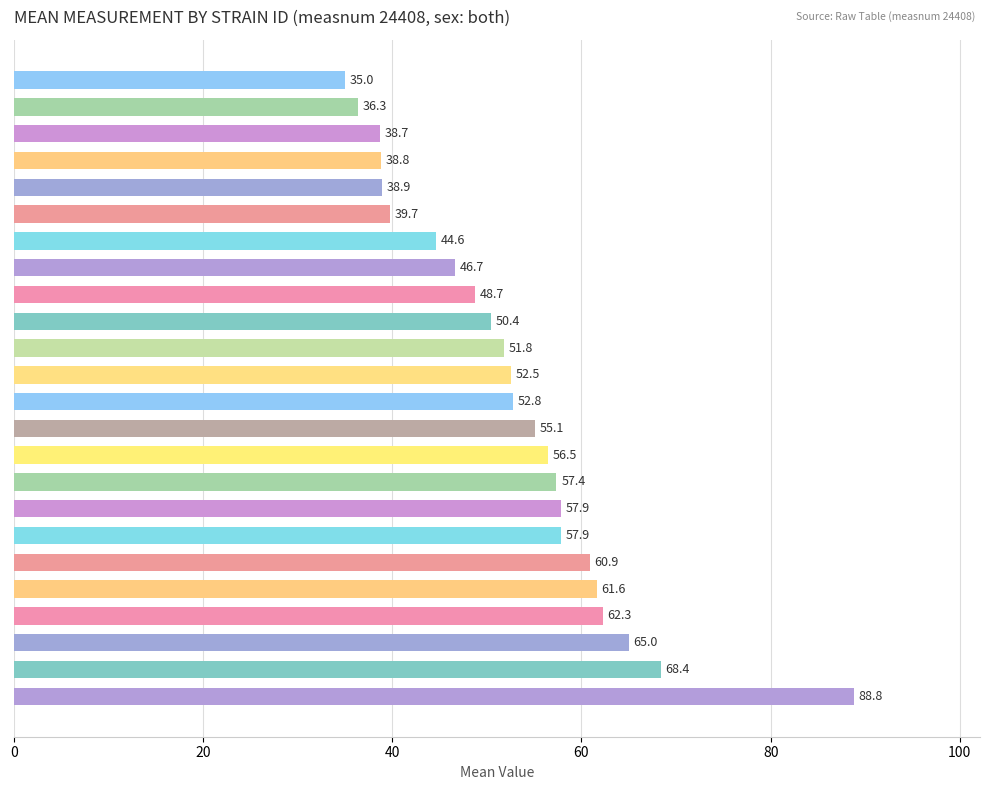

Does the chart contain any negative values?

No